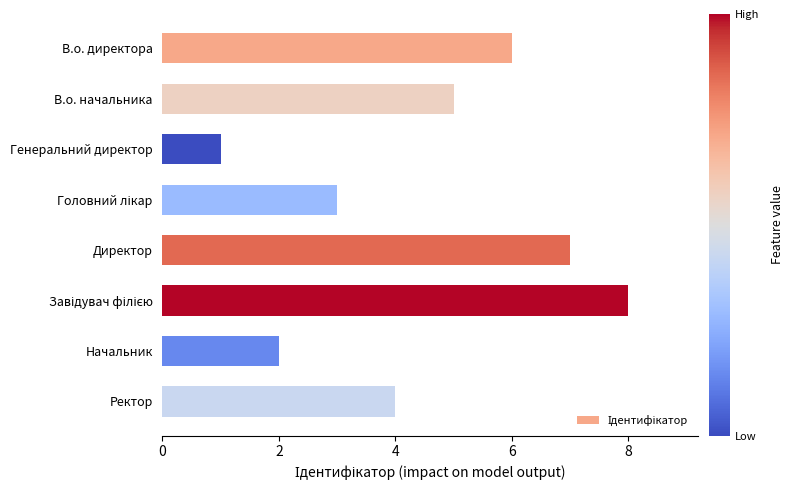

How many data points does each series have?

8